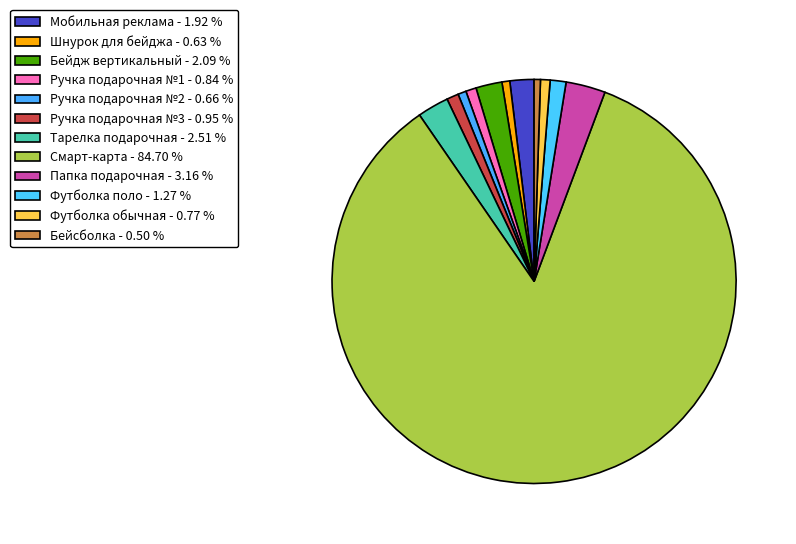

Is Смарт-карта the majority of the pie?

Yes